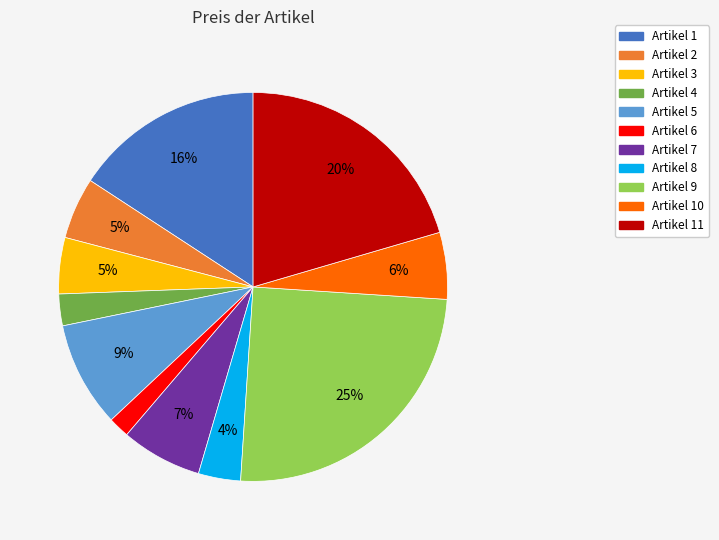

Which slice is the largest?

Artikel 9